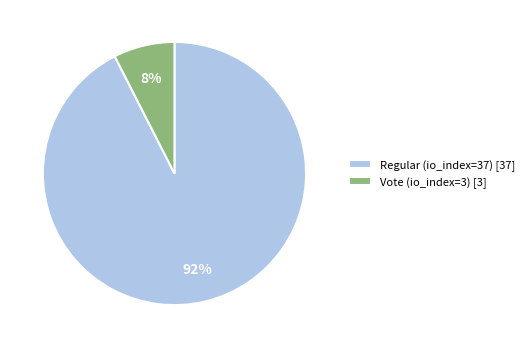

Which slice is the smallest?

Vote (io_index=3)